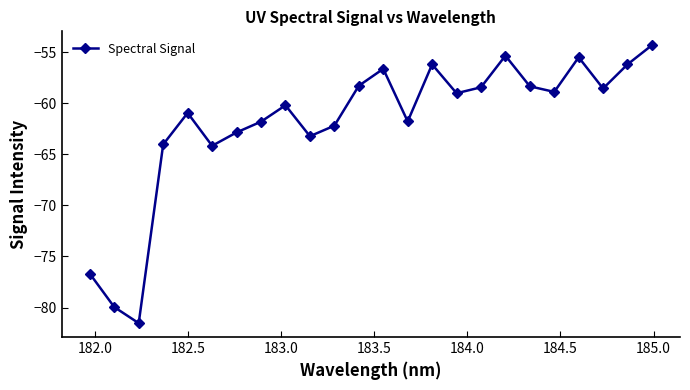

What is the value of the 24th point from the left?

-54.3